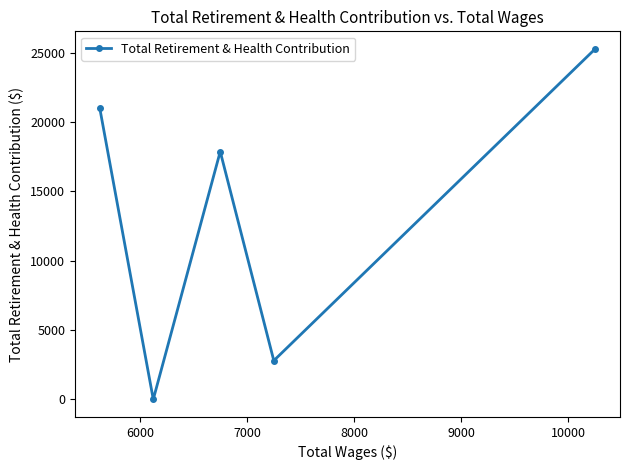

What is the difference between the maximum and second lowest values?

22498